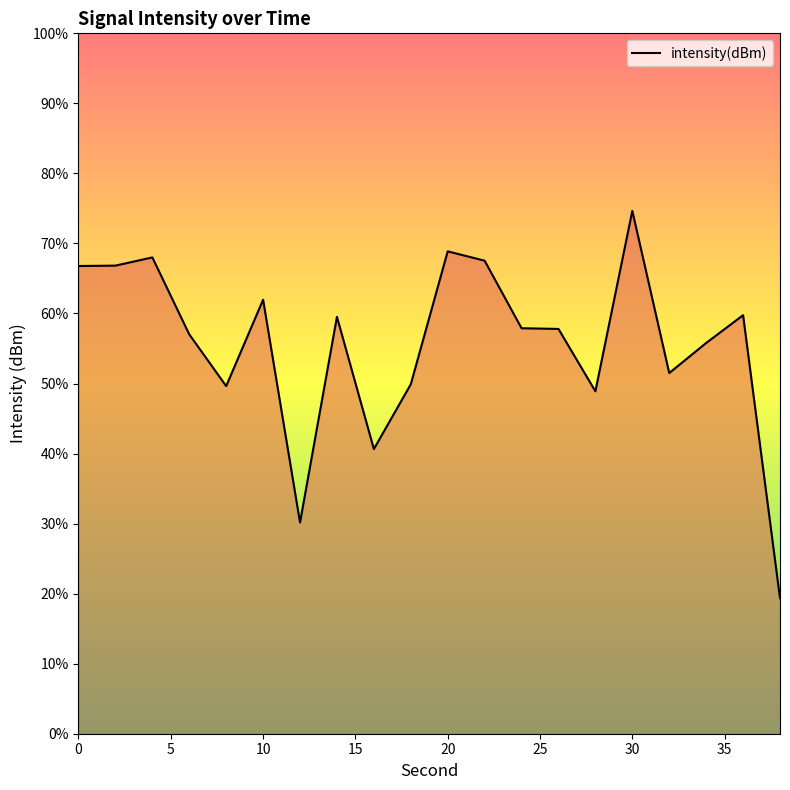

What is the smallest value displayed?

19.4